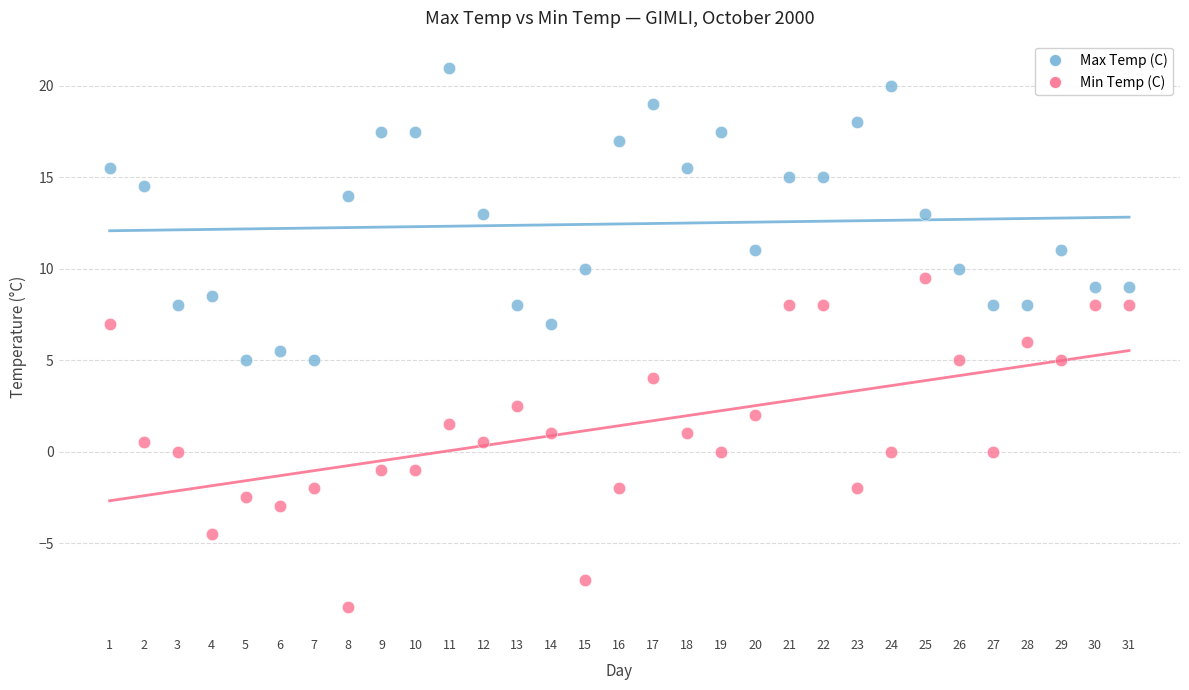

Which series reaches the maximum Y coordinate?

Max Temp (C)